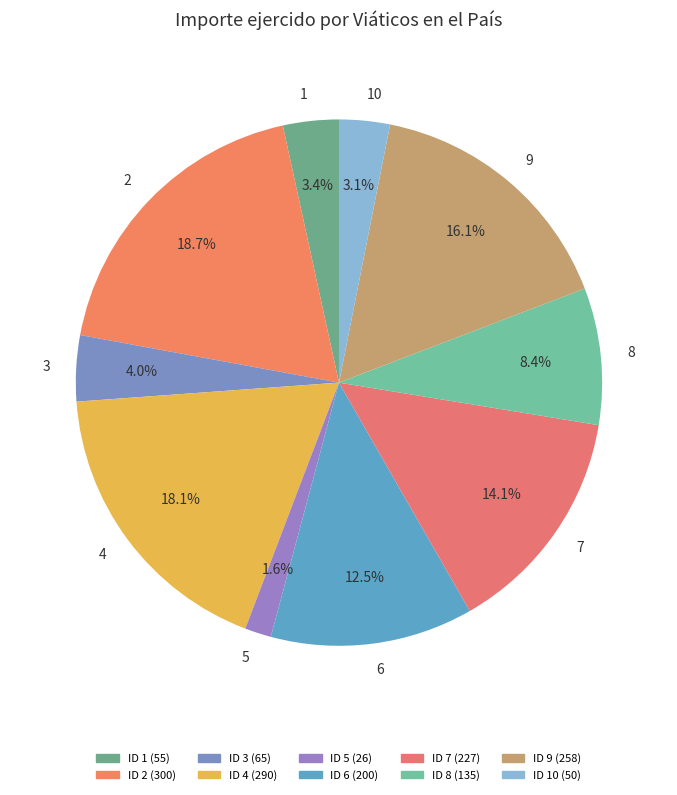

What is the ratio of the value at 6 to the value at 10?

4.0